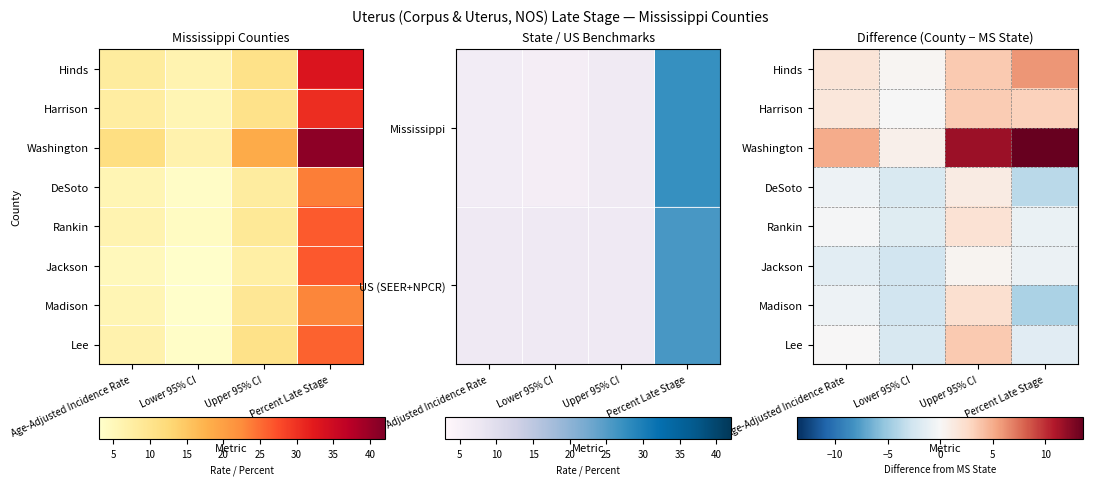

Is the value of Hinds at Age-Adjusted Incidence Rate greater than the value of DeSoto at Upper 95% CI?

Yes